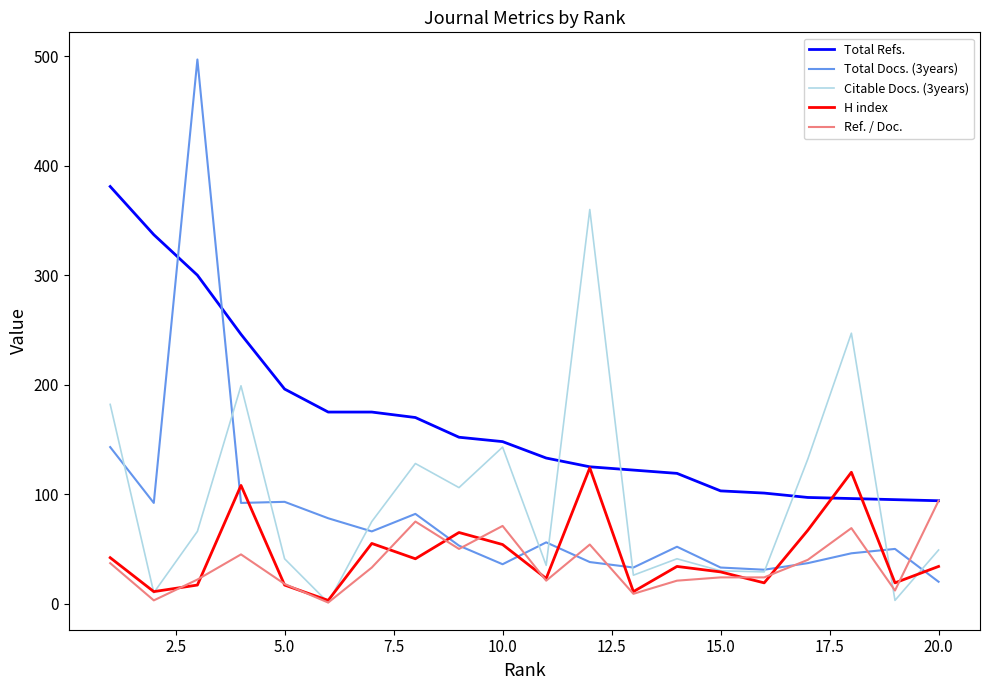

True or false: Total Docs. (3years) has more than 2 points higher than both neighbors.

True